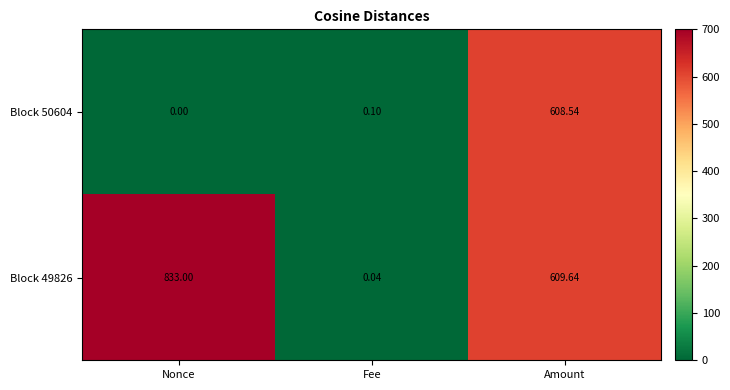

What is the maximum value shown in the chart?

833.0